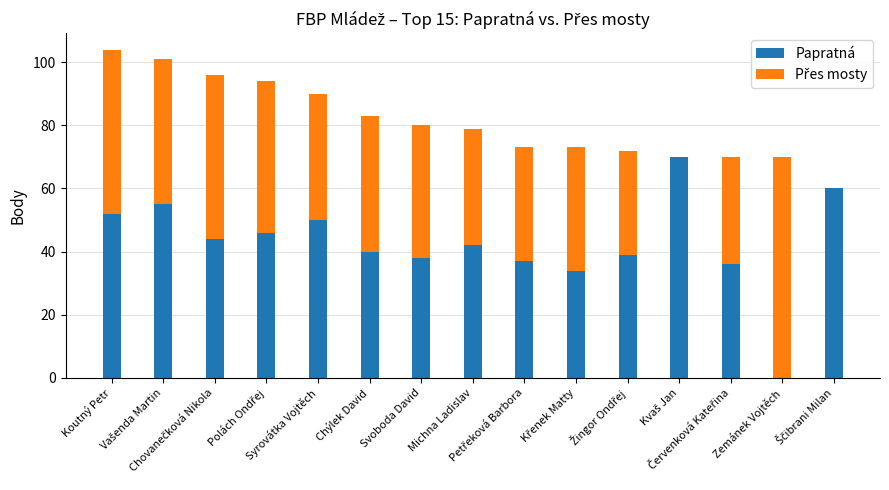

Are the bars horizontal?

No